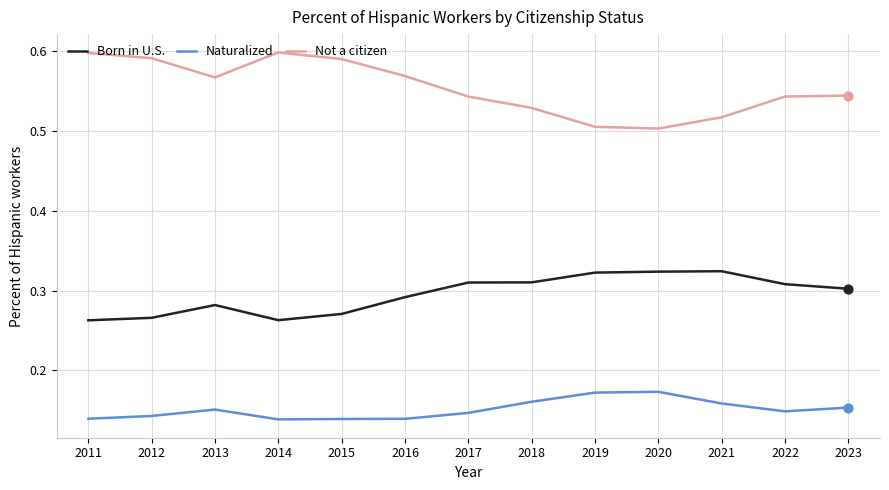

Is the value of Naturalized at 2014 greater than the value of Not a citizen at 2020?

No